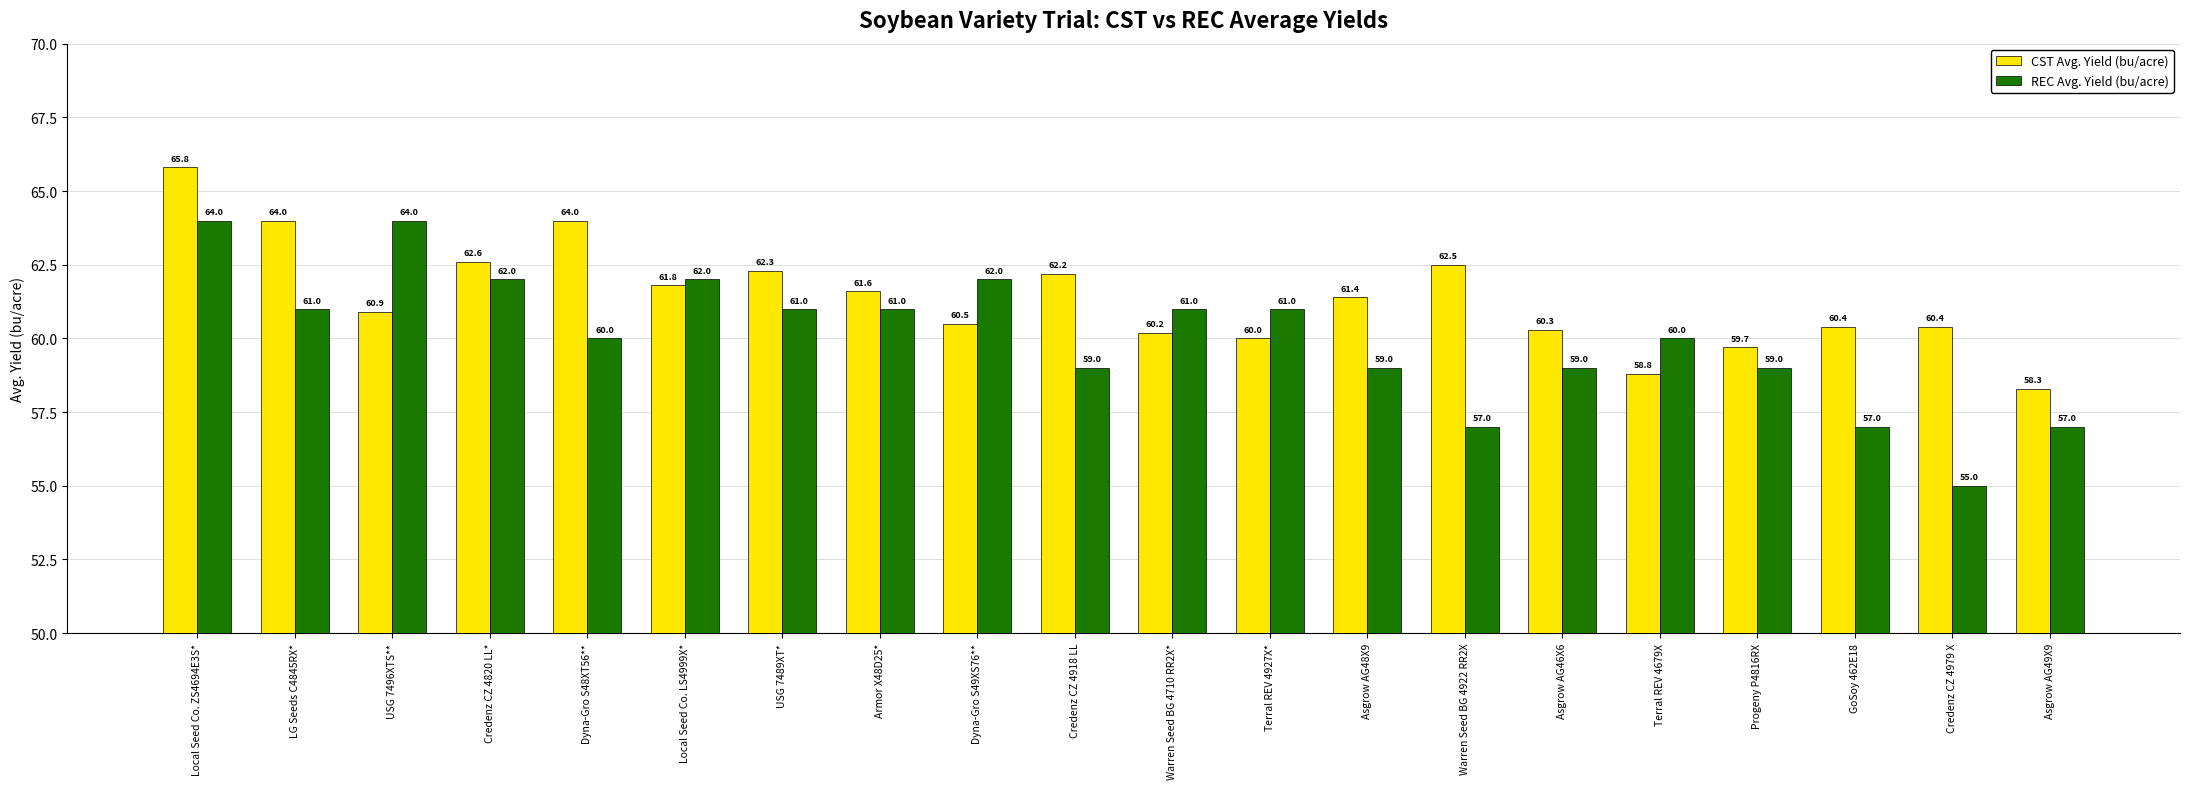

Between LG Seeds C4845RX* and GoSoy 462E18, which series saw the biggest shift?

REC Avg. Yield (bu/acre)